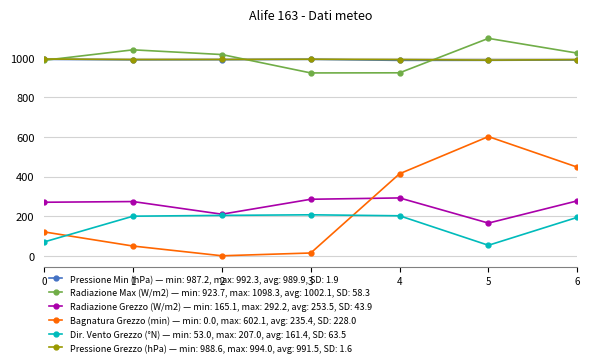

Which series has the widest spread of values?

Bagnatura Grezzo (min) — min: 0.0, max: 602.1, avg: 235.4, SD: 228.0